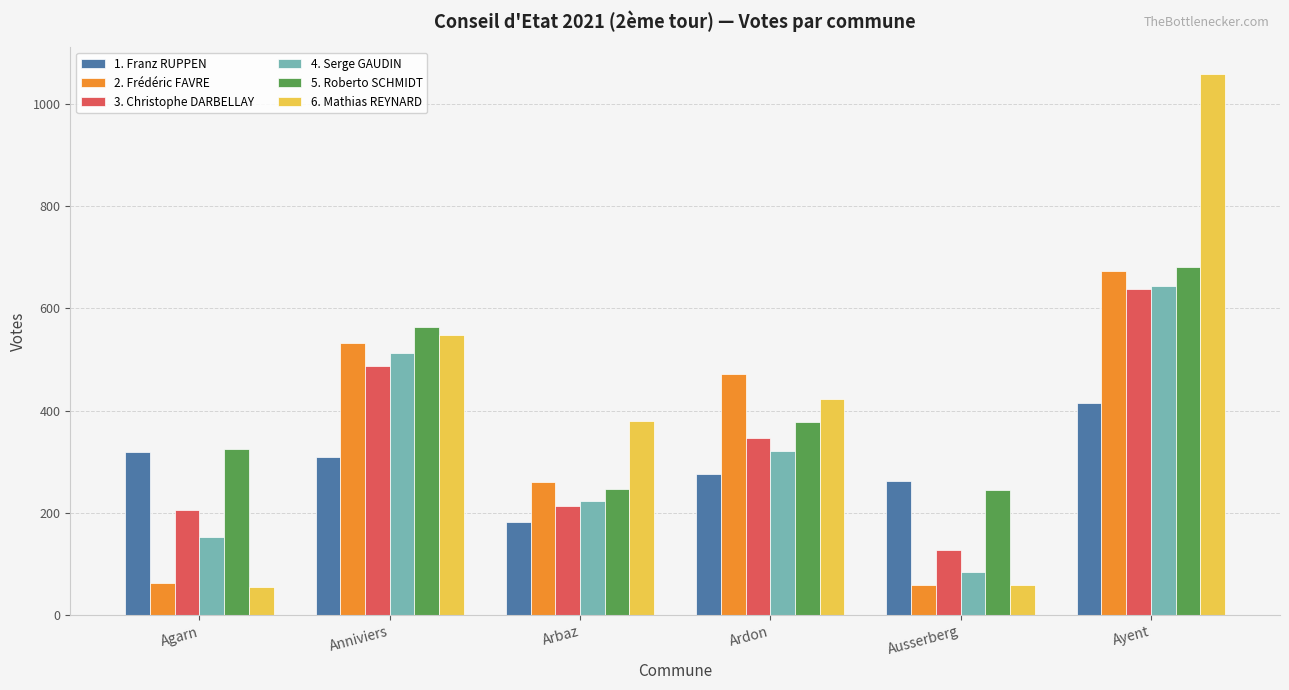

Is it true that 6. Mathias REYNARD equals 56 at Agarn?

True